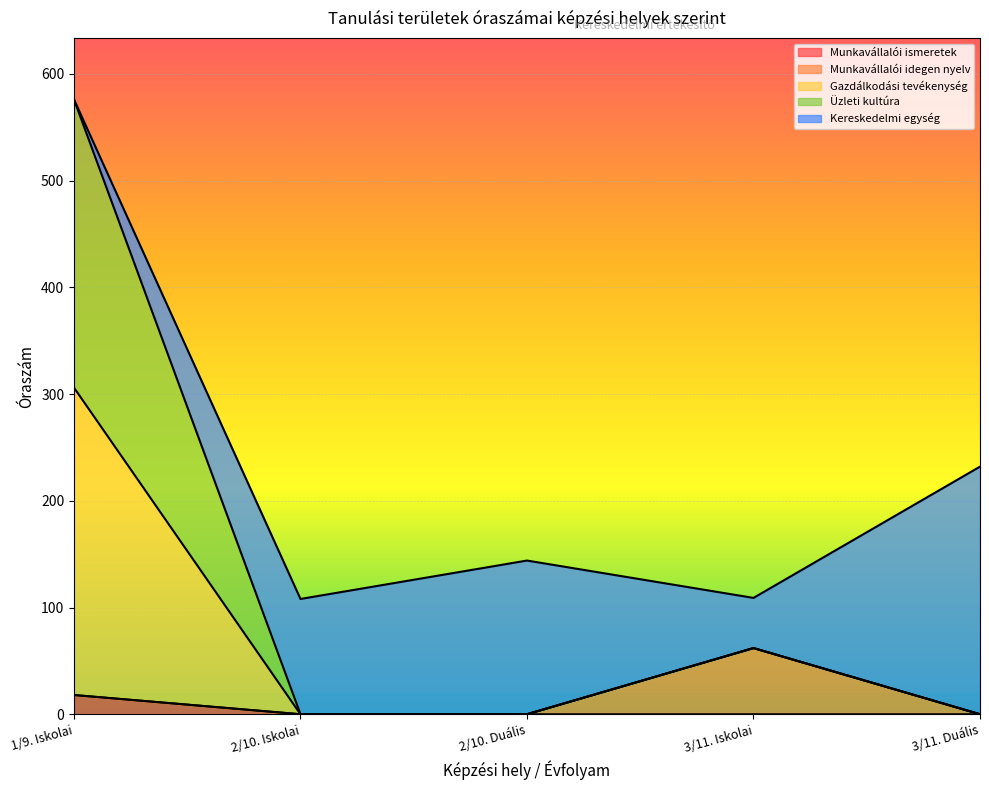

What are all the series names shown in the legend?

Munkavállalói ismeretek, Munkavállalói idegen nyelv, Gazdálkodási tevékenység, Üzleti kultúra, Kereskedelmi egység